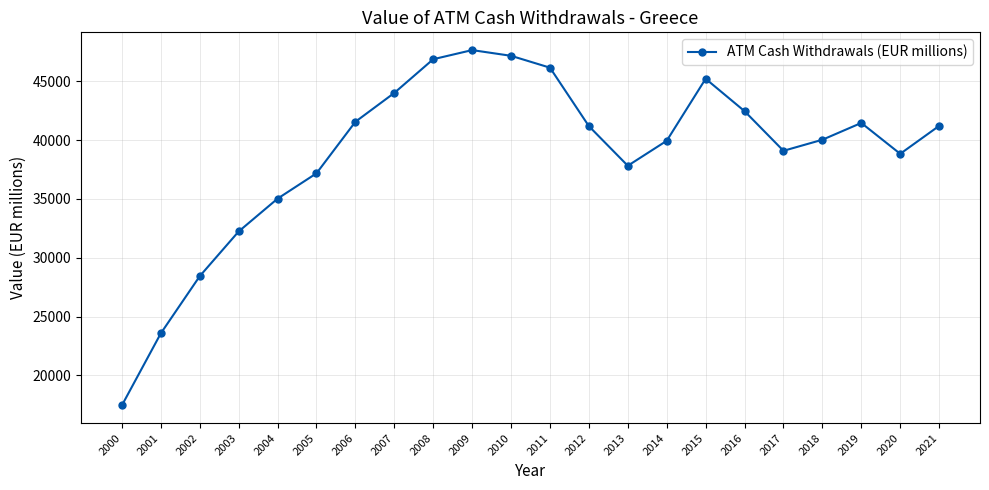

What is the smallest value displayed?

17454.8